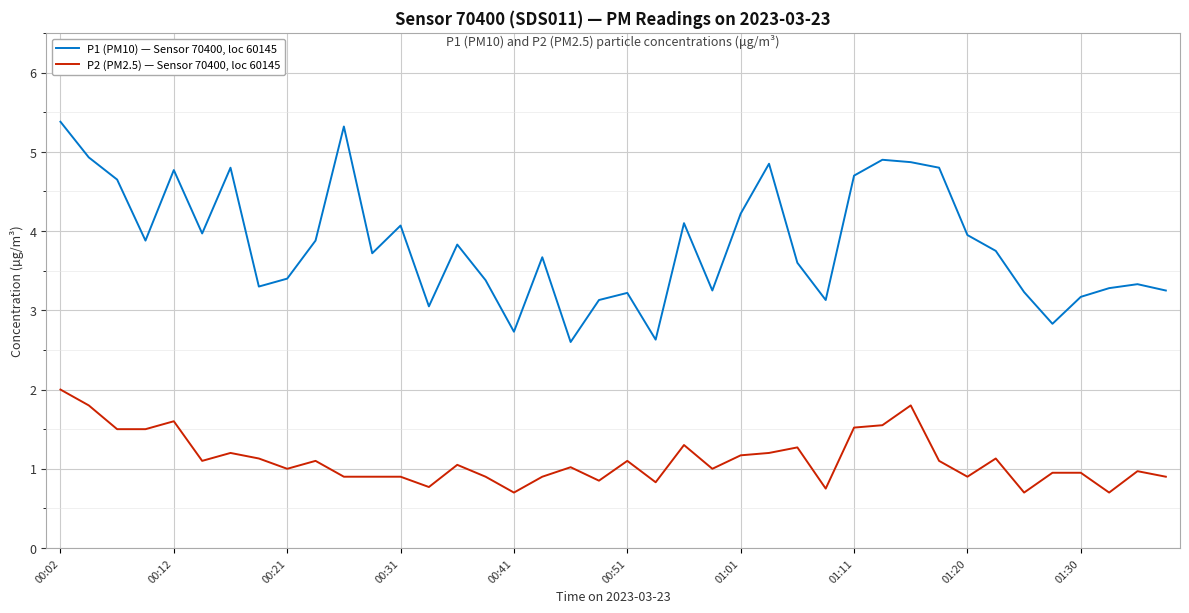

Which series has the largest range (max minus min)?

P1 (PM10) — Sensor 70400, loc 60145